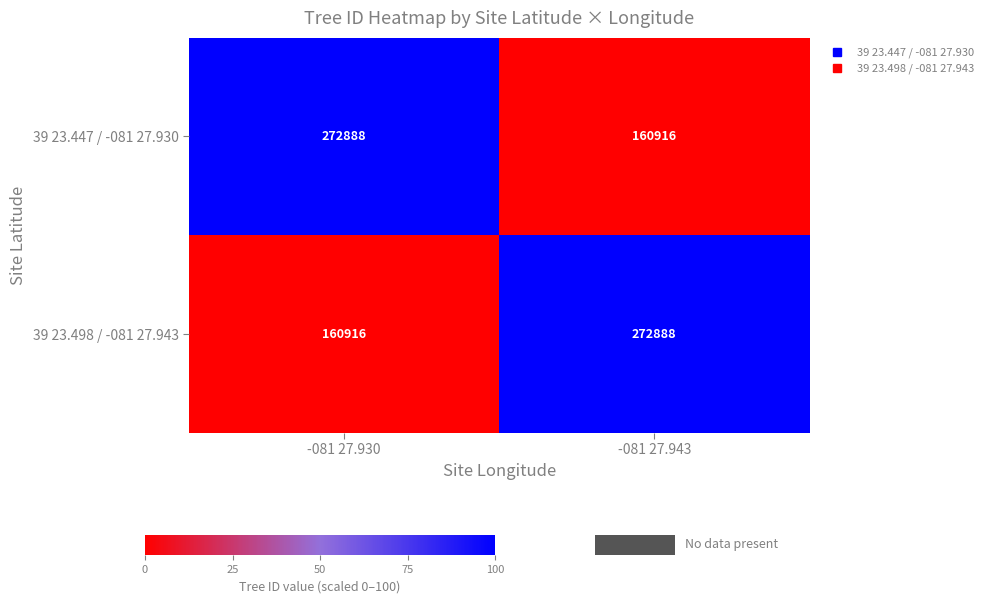

How many values in the 39 23.447 / -081 27.930 series are below 272888?

1